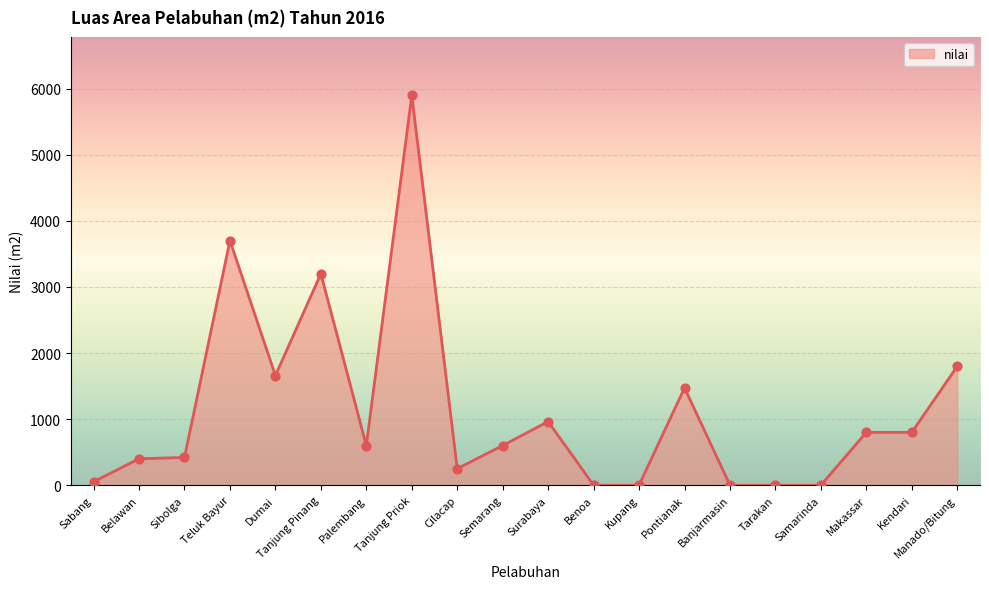

Between Tarakan and Makassar, which is larger?

Makassar